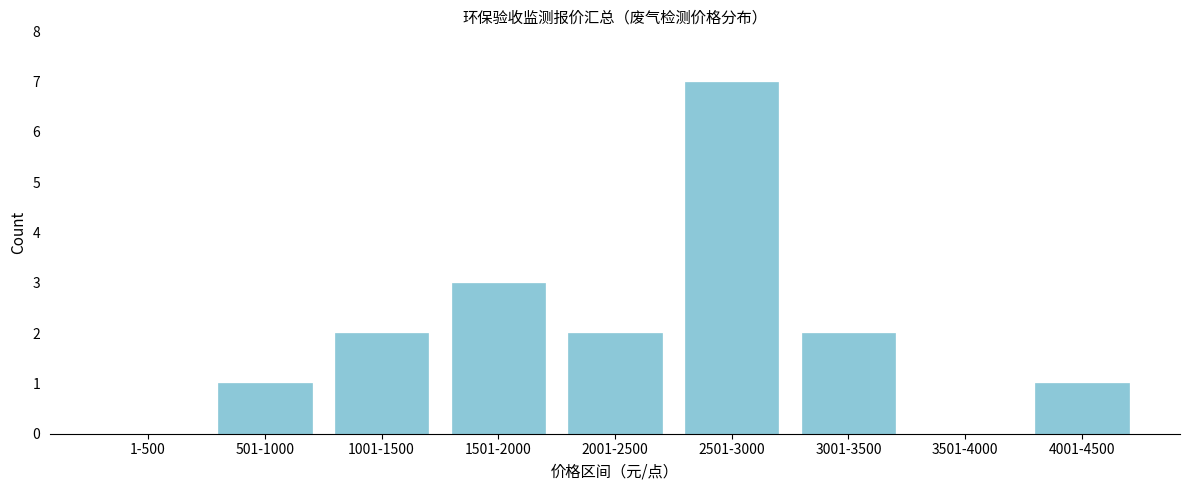

Reading left to right, extract all data points from this chart.

1-500=0	501-1000=1	1001-1500=2	1501-2000=3	2001-2500=2	2501-3000=7	3001-3500=2	3501-4000=0	4001-4500=1